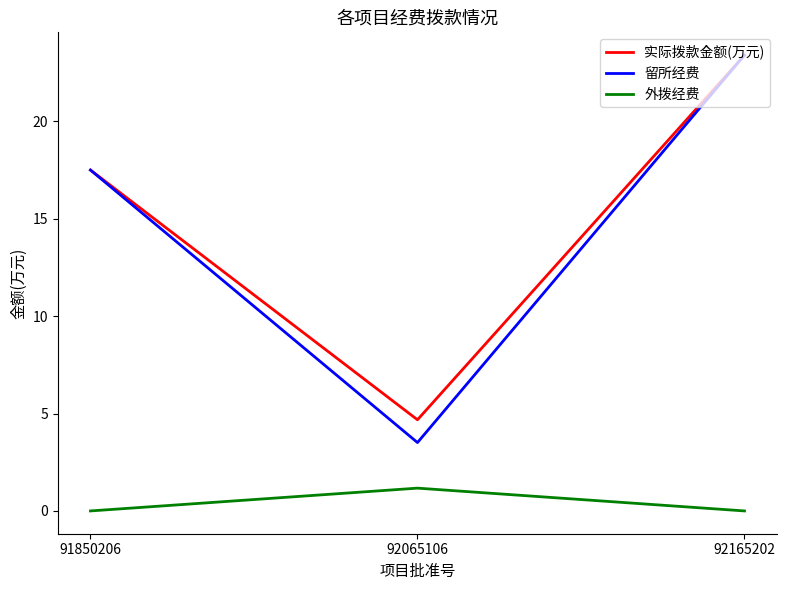

Does the chart display data point markers on the line(s)?

No